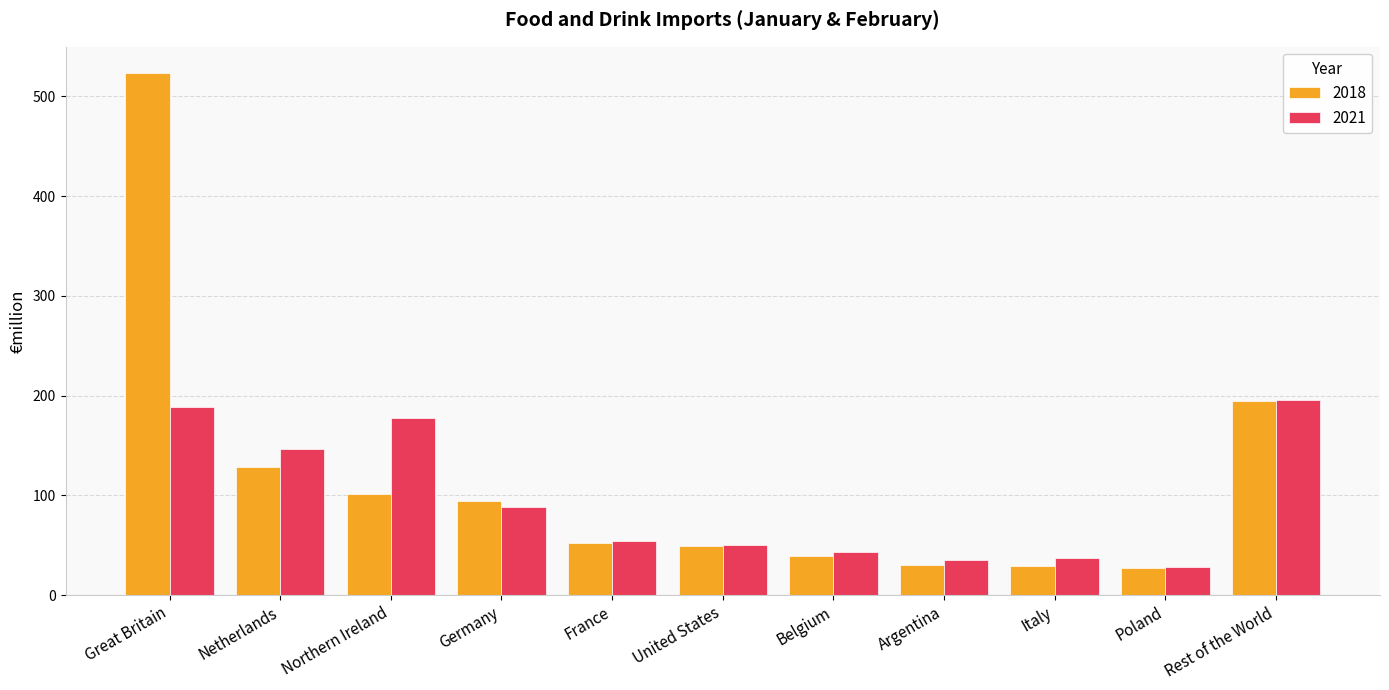

How many data points in 2021 are above 54?

6